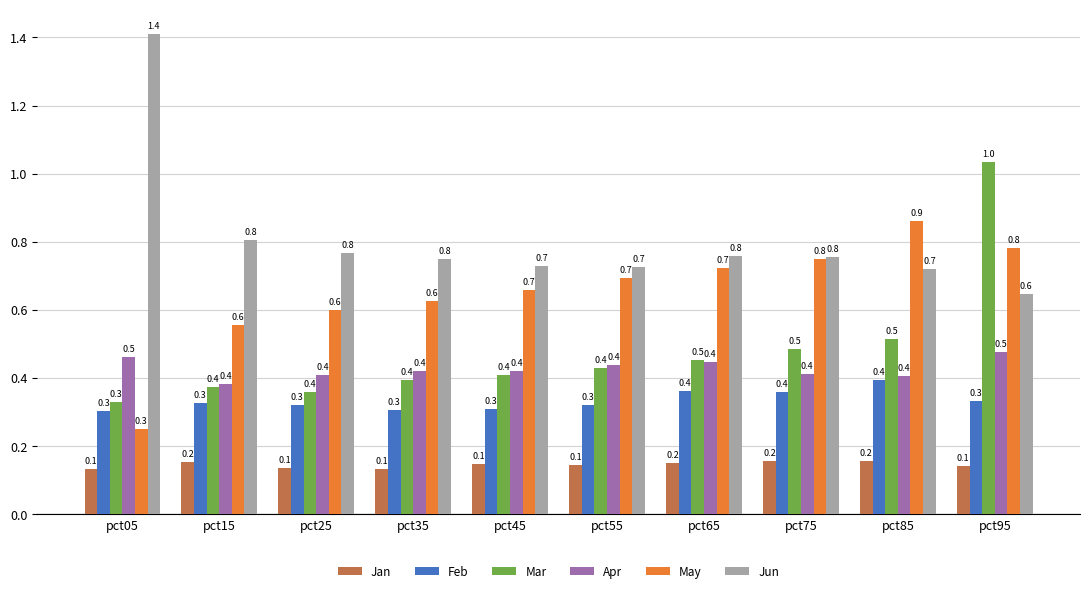

What is the sum of all Feb values?

3.3